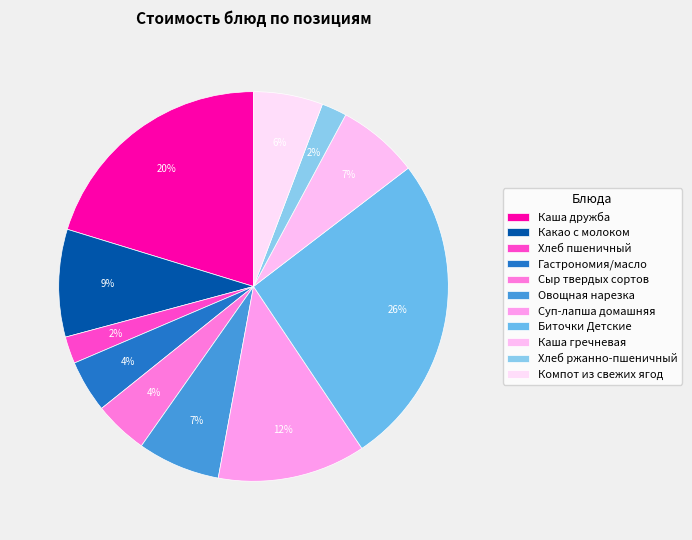

To the nearest percent, what is the average slice percentage?

9%